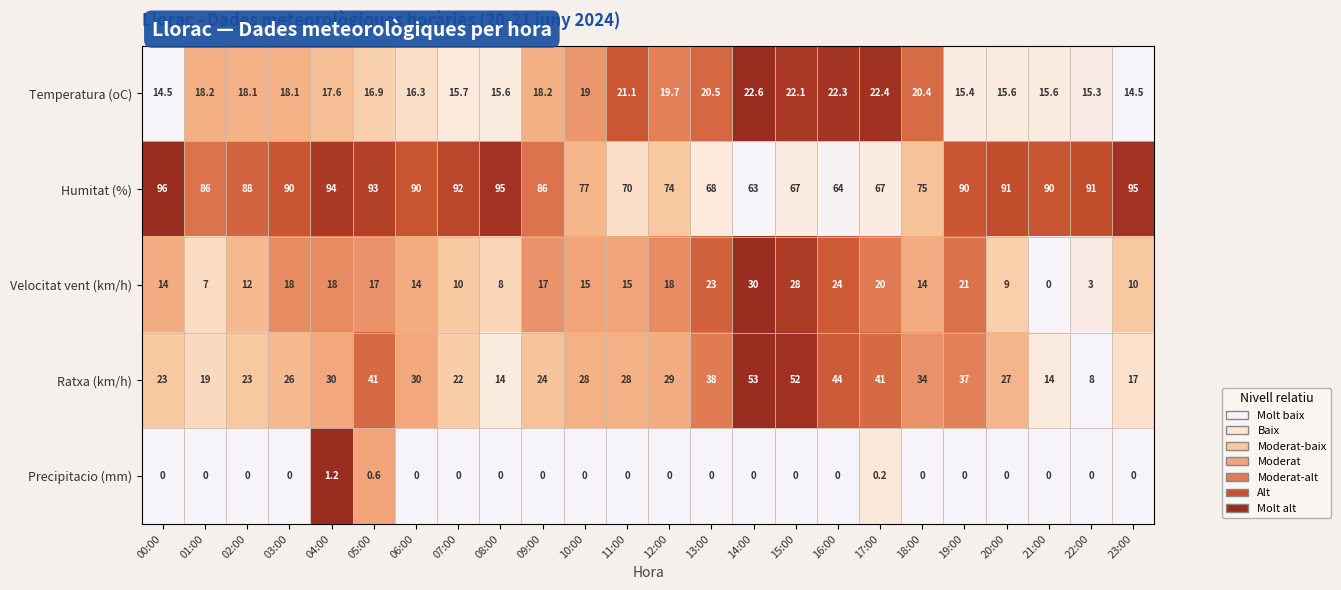

What is the maximum value shown in the chart?

96.0